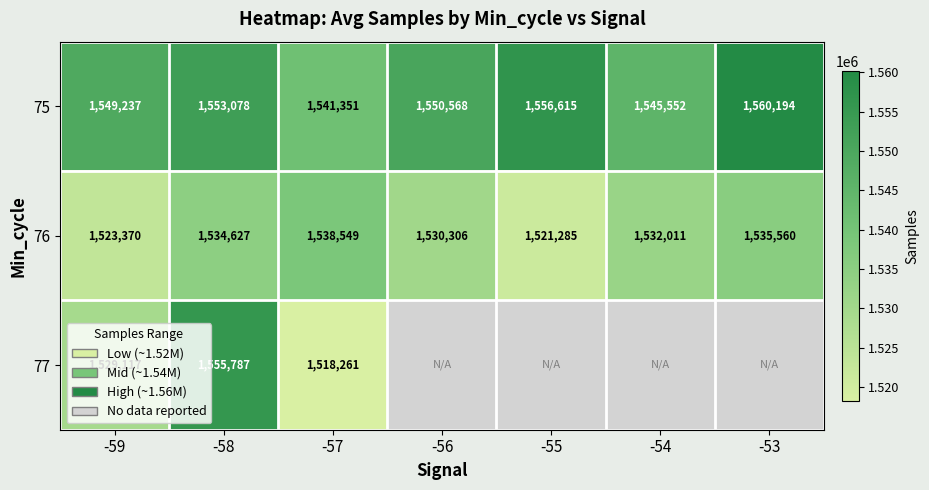

At which label does 76 reach its minimum?

-55